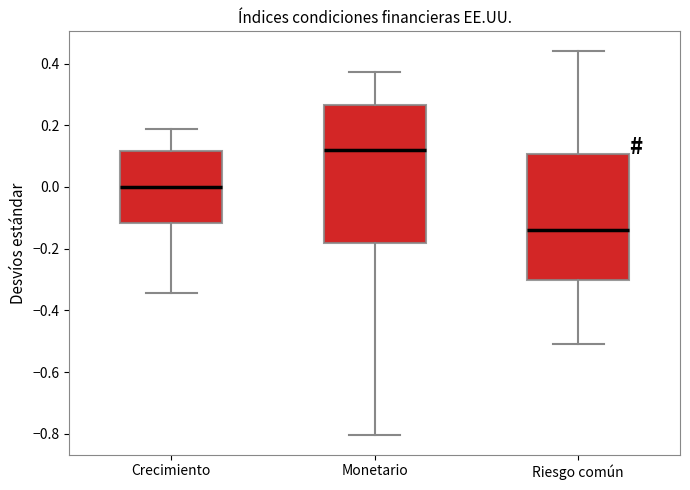

Reading left to right, read every box against the y-axis: the position of its median line, the range the box covers, and the ends of its whiskers. The values are not printed on the chart, so give them approximately, as read against the axis.

Crecimiento: median 0.00, box -0.12 to 0.12, whiskers -0.34 to 0.18
Monetario: median 0.12, box -0.18 to 0.26, whiskers -0.80 to 0.38
Riesgo común: median -0.14, box -0.30 to 0.10, whiskers -0.50 to 0.44